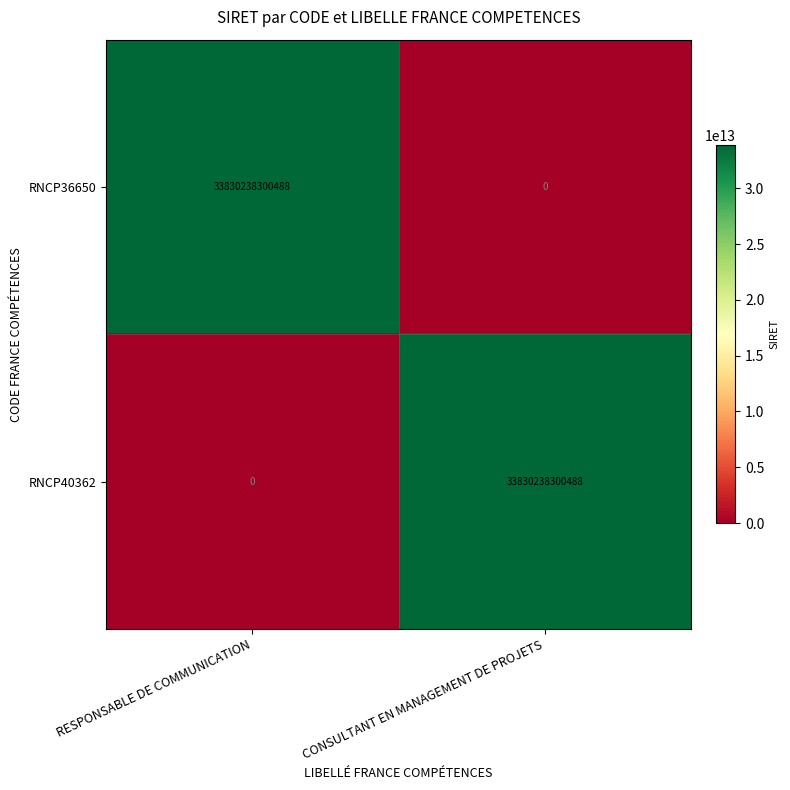

Count the number of data series in this chart.

2